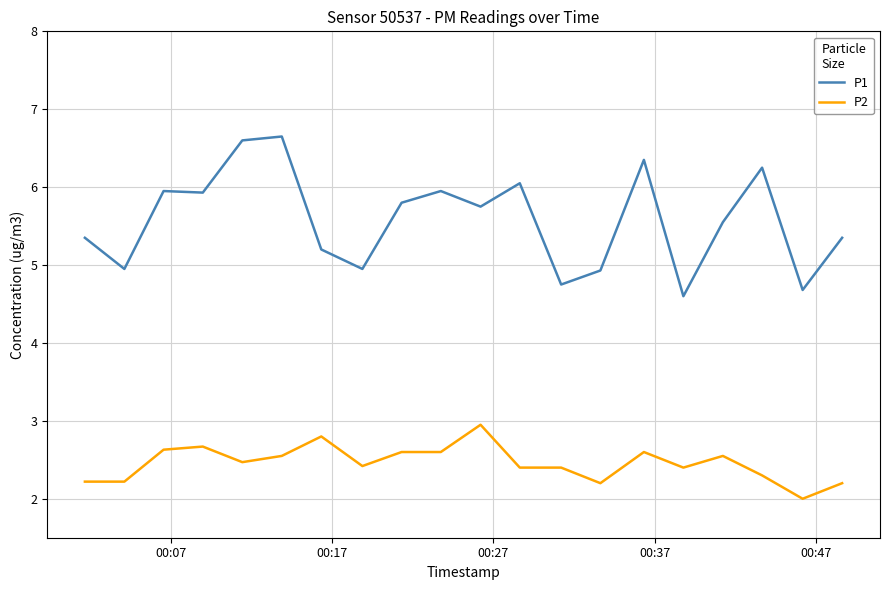

Which series has the largest range (max minus min)?

P1